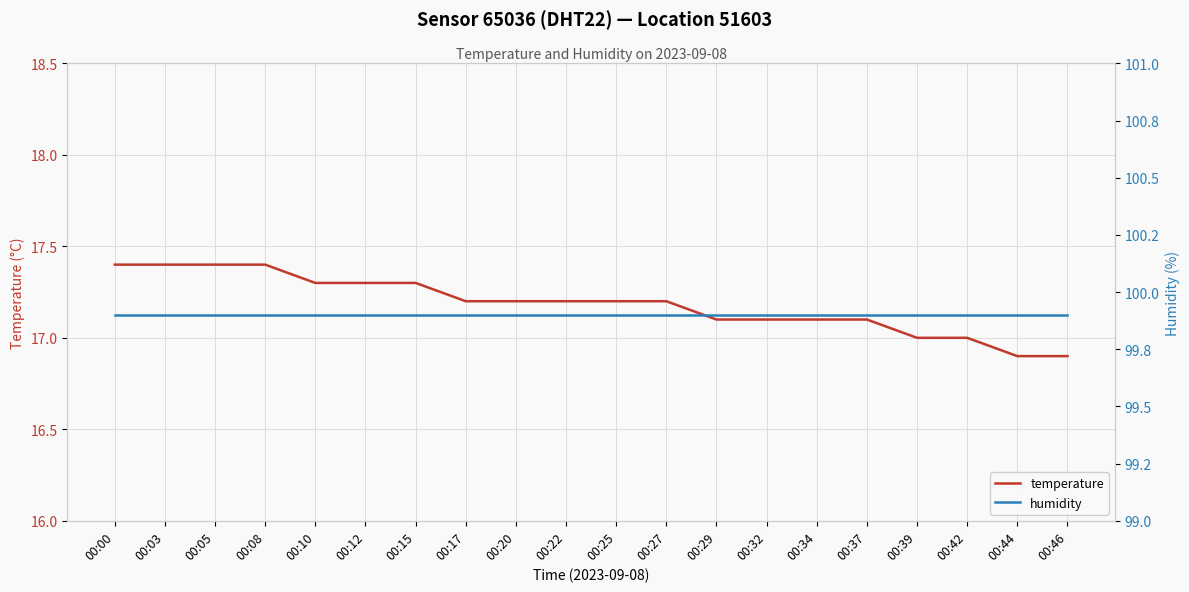

At which label does temperature first exceed 17?

00:00